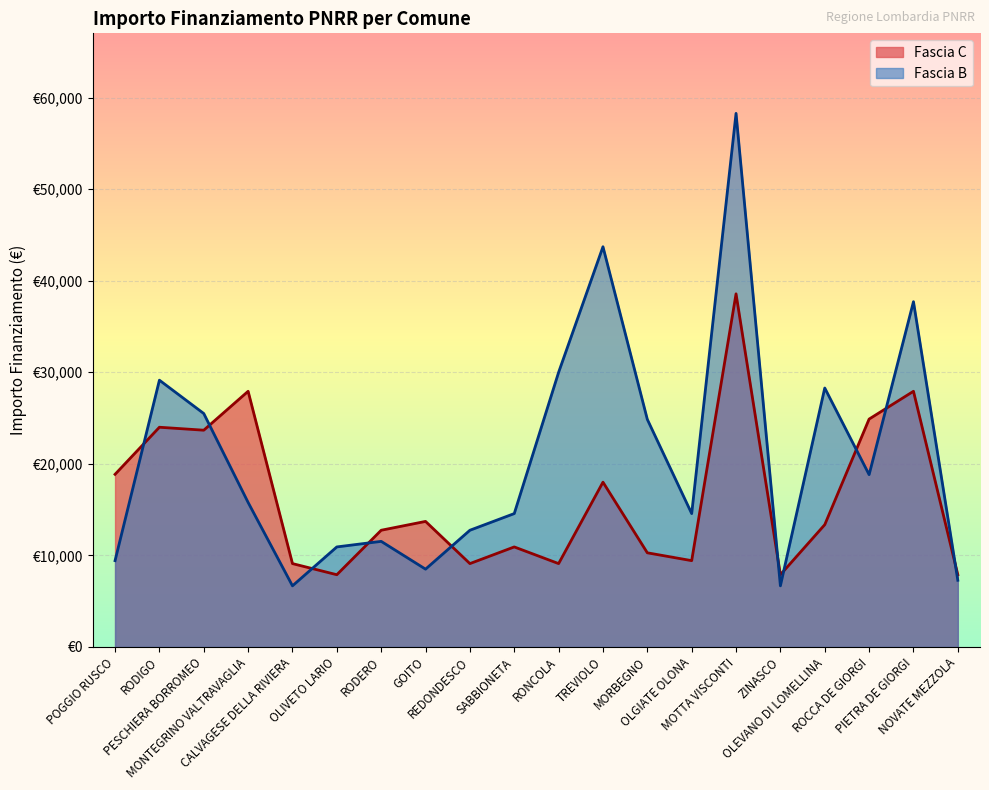

Which series has the largest range (max minus min)?

Fascia B